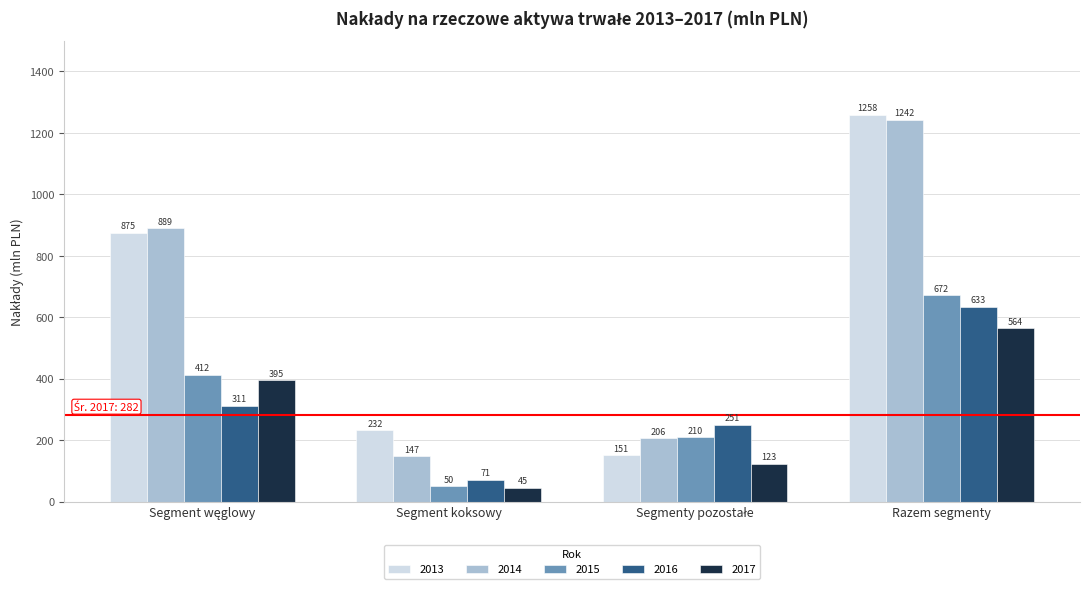

What is the minimum value shown in the chart?

45.3